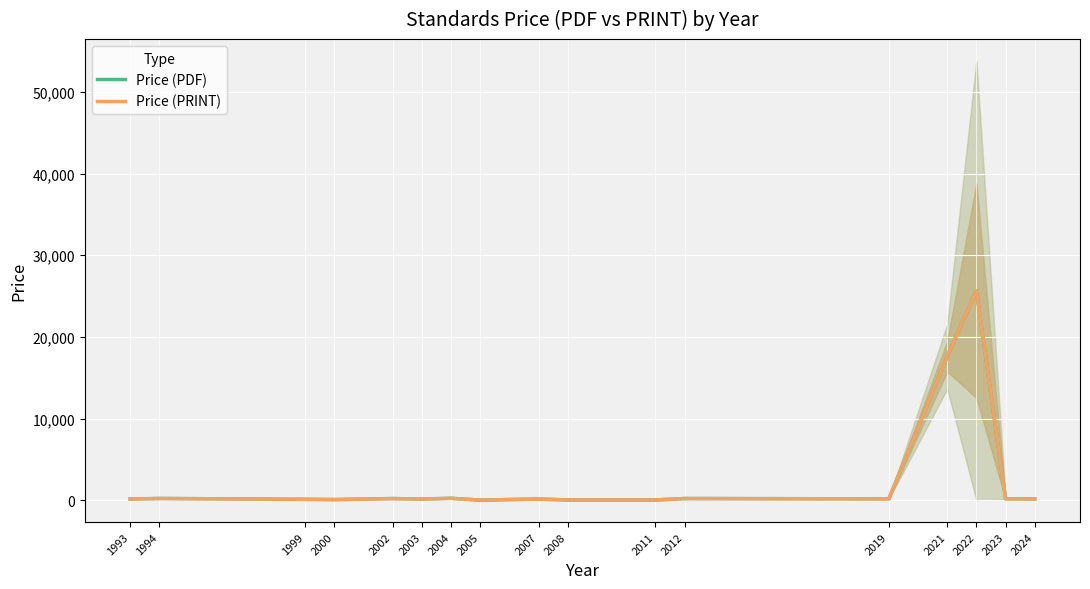

Between 2005 and 1994, which is larger?

1994